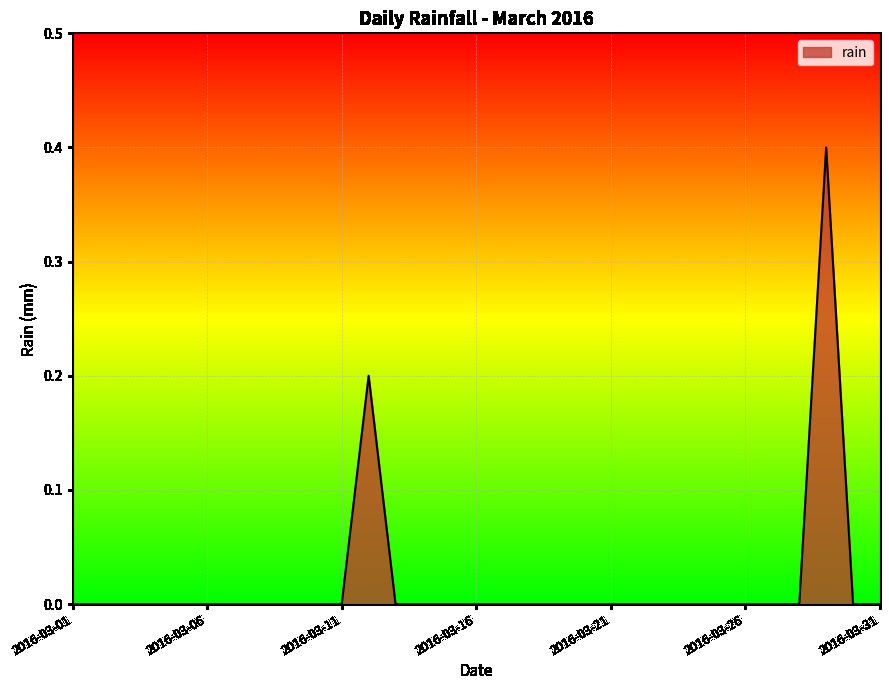

What is the maximum value shown in the chart?

0.4